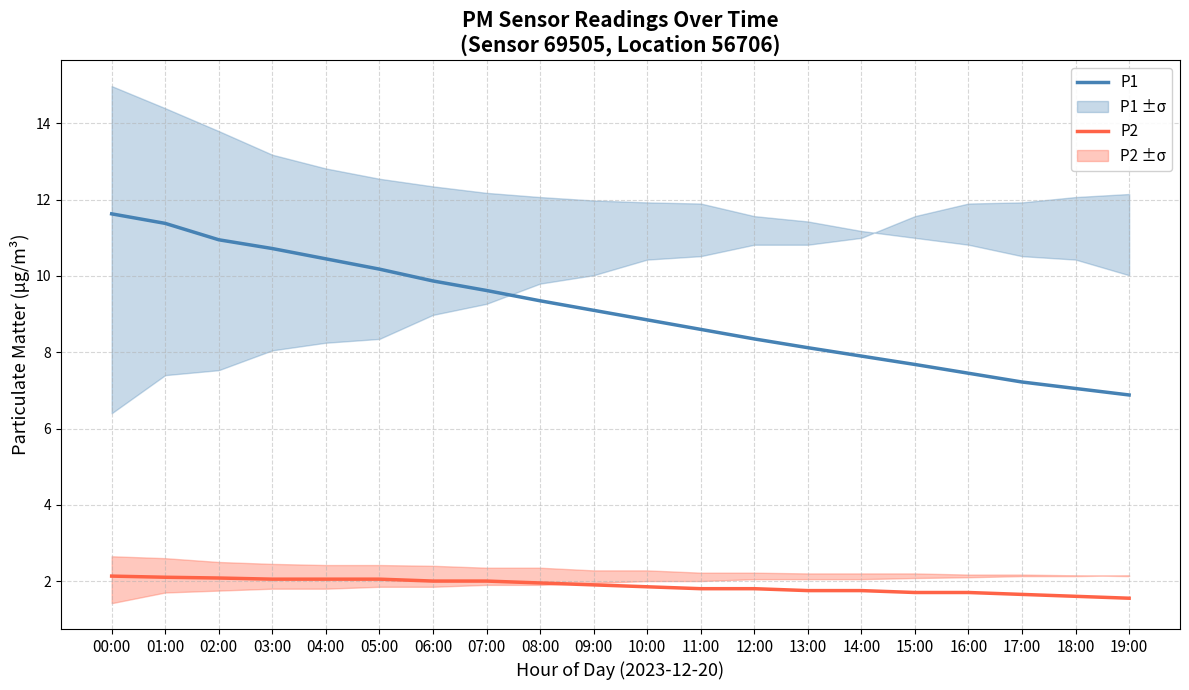

How many values in the P1 series are below 9?

10